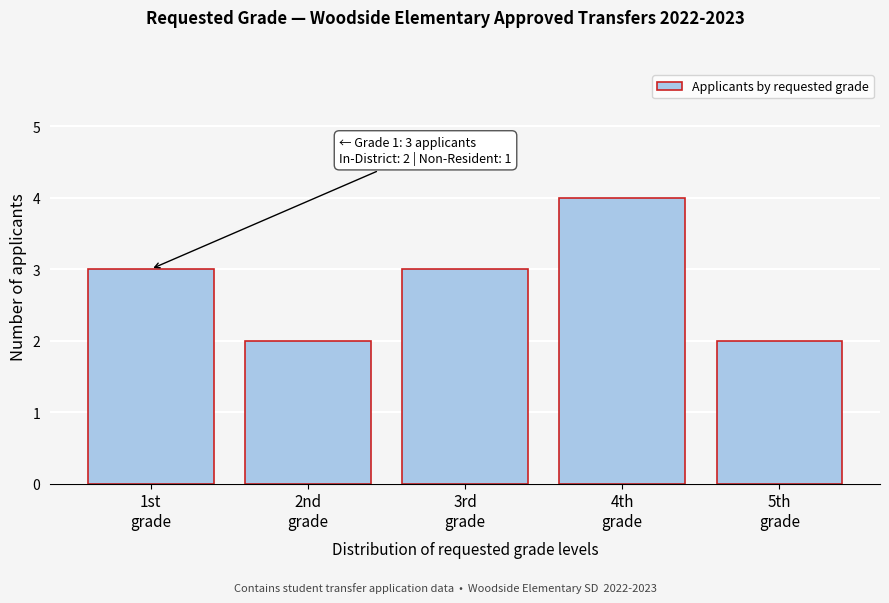

Reading left to right, transcribe all the data shown in this chart.

3	2	3	4	2